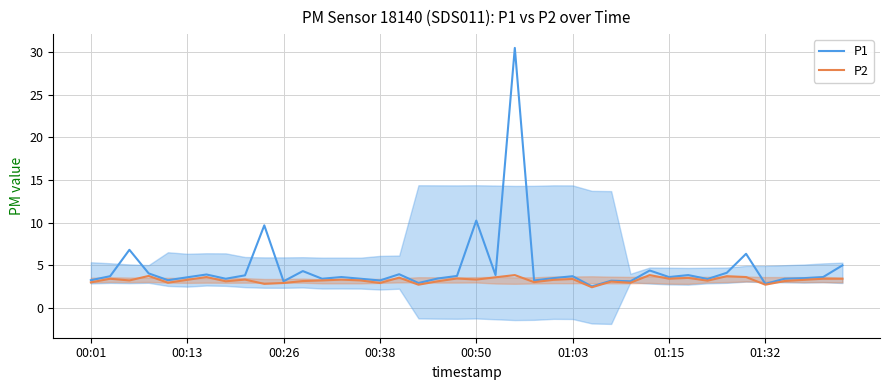

List the series in order of their overall mean, lowest first.

P2, P1